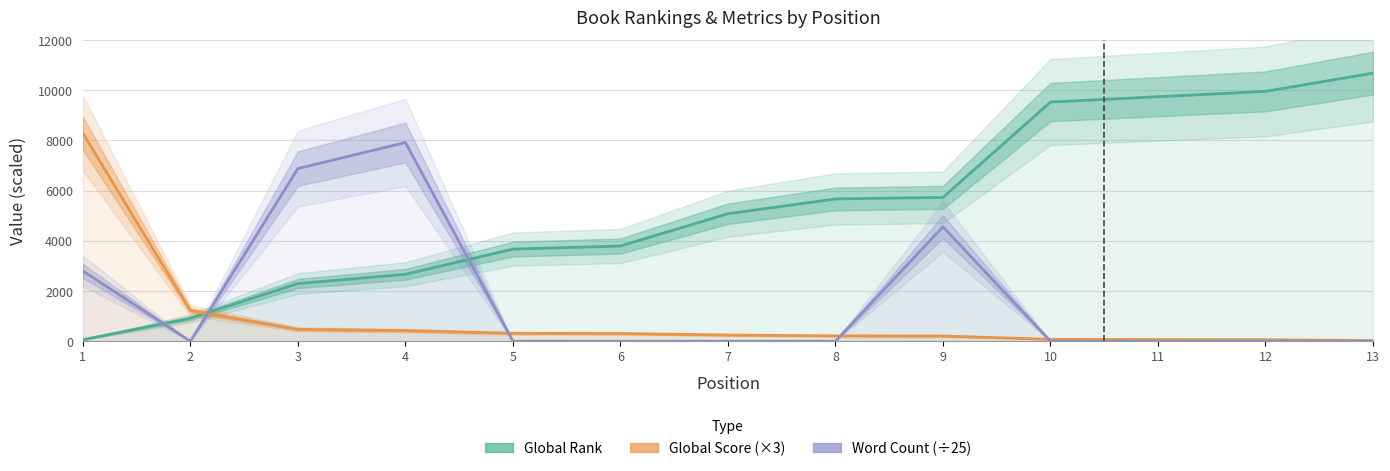

Is the value of Global Score (×3) at 11 greater than the value of Global Rank at 13?

No